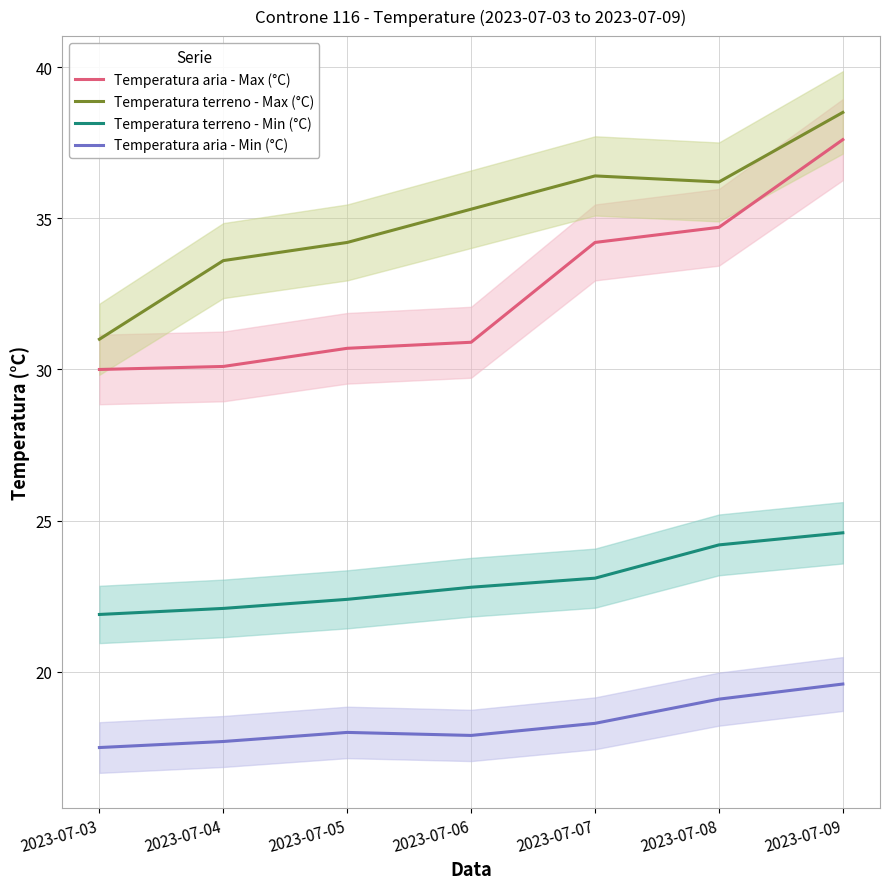

What is the minimum value shown in the chart?

17.5